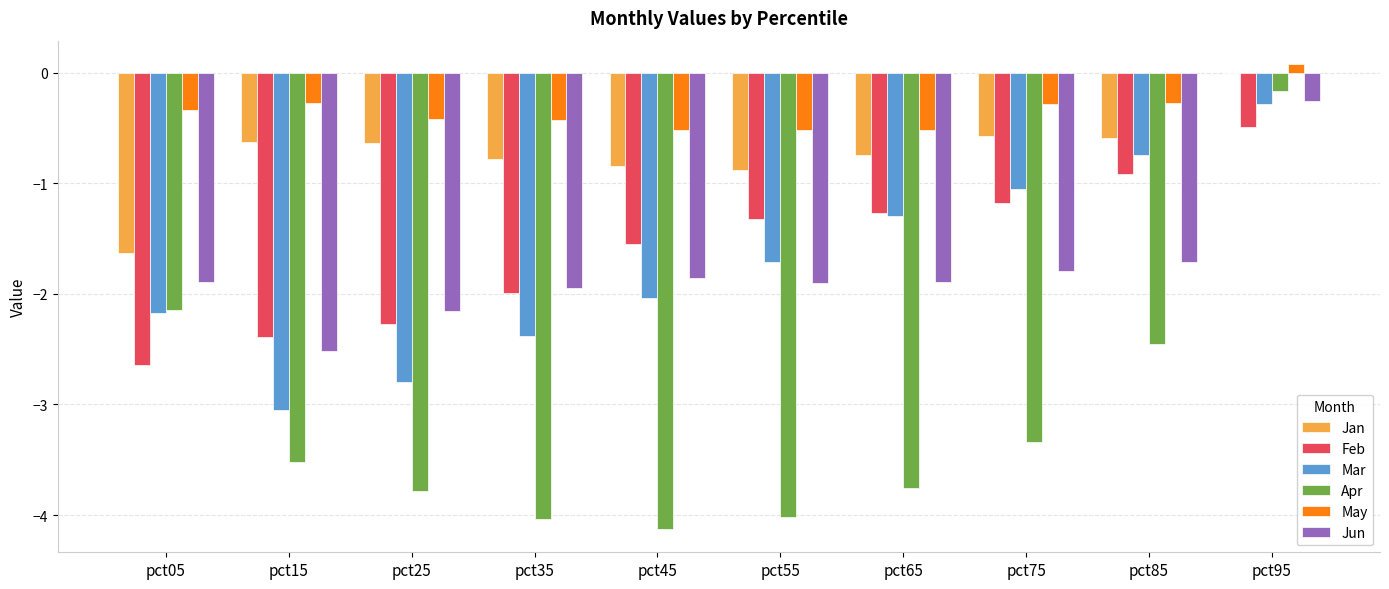

Which category has the highest value in the Apr series?

pct95